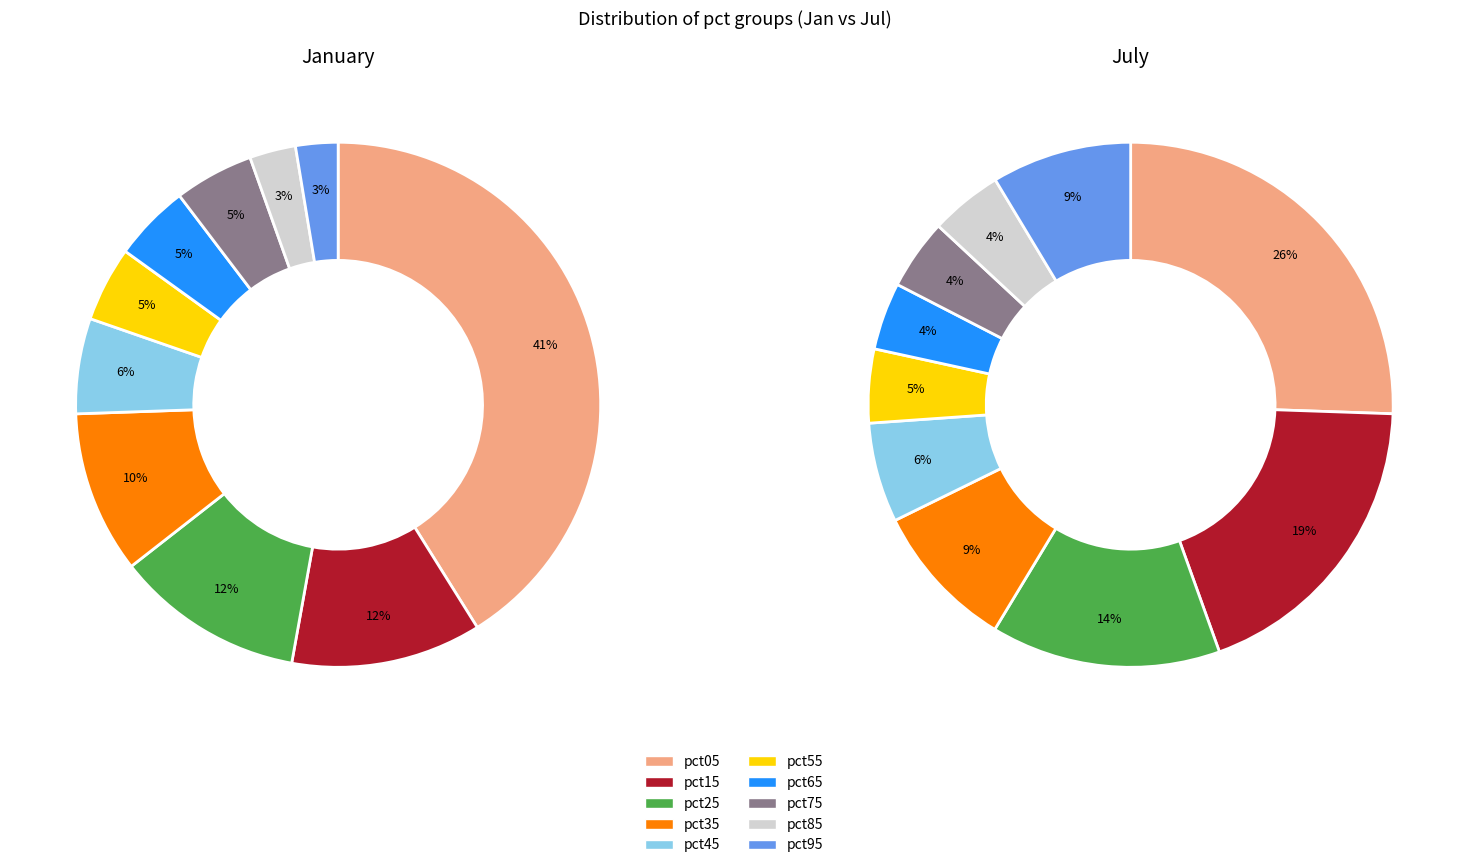

How many slices are in this pie chart?

10